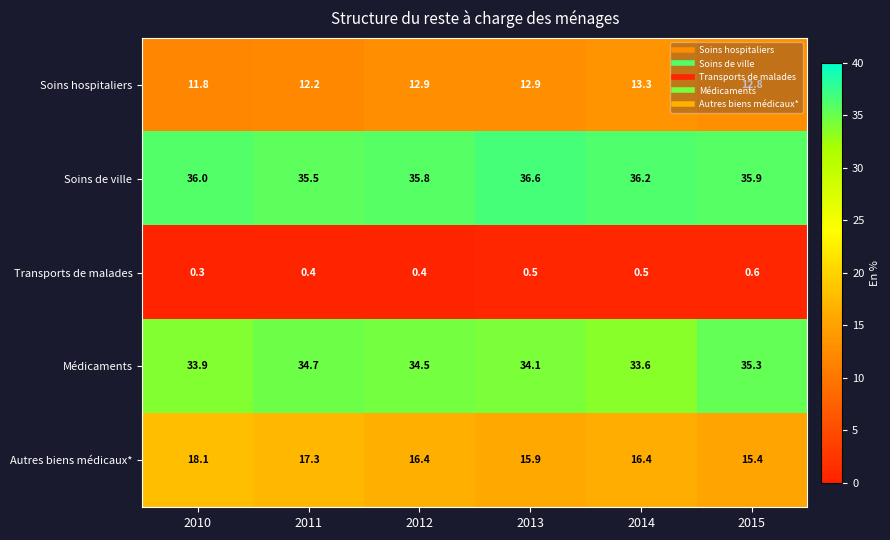

What is the spread (max minus min) of values at 2010?

35.7